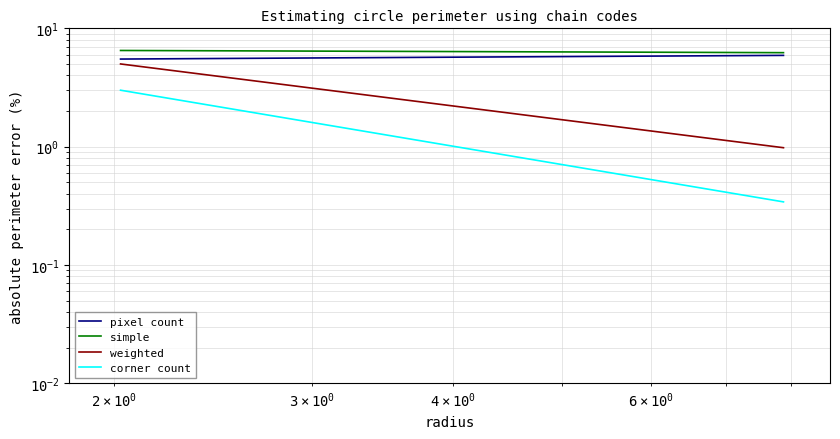

What are all the series names shown in the legend?

pixel count, simple, weighted, corner count